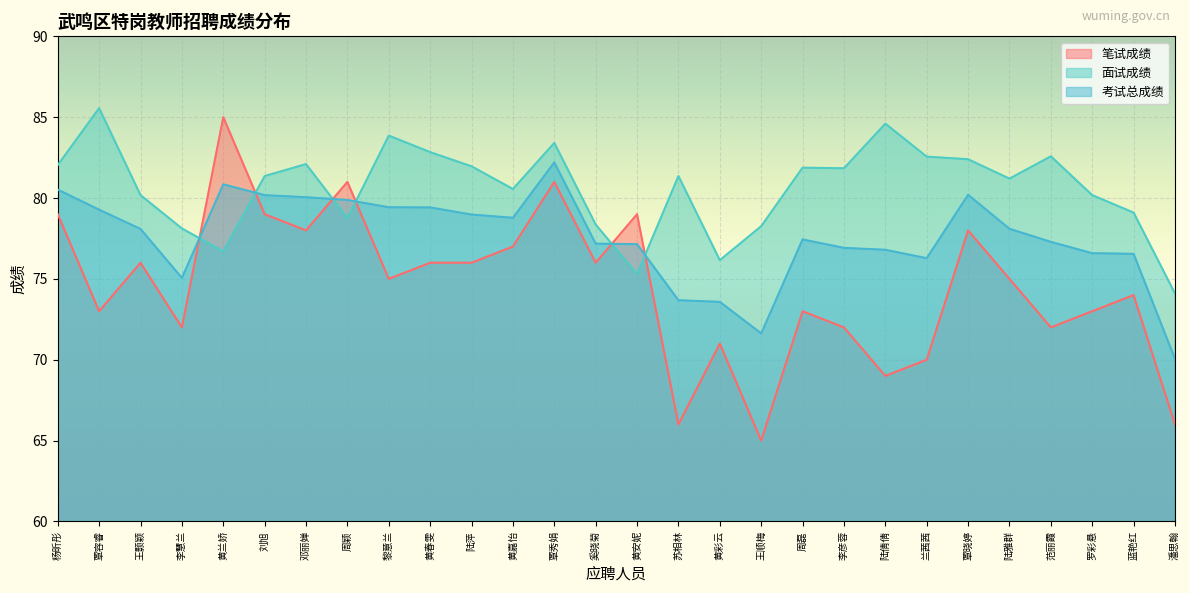

Is it true that 考试总成绩 equals 73.6 at 黄彩云?

True